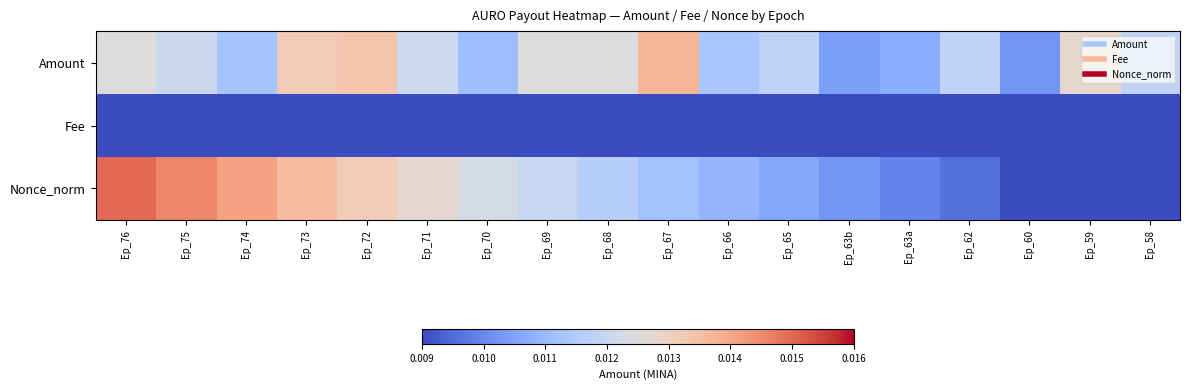

Between Ep_63a and Ep_72, which is larger?

Ep_72